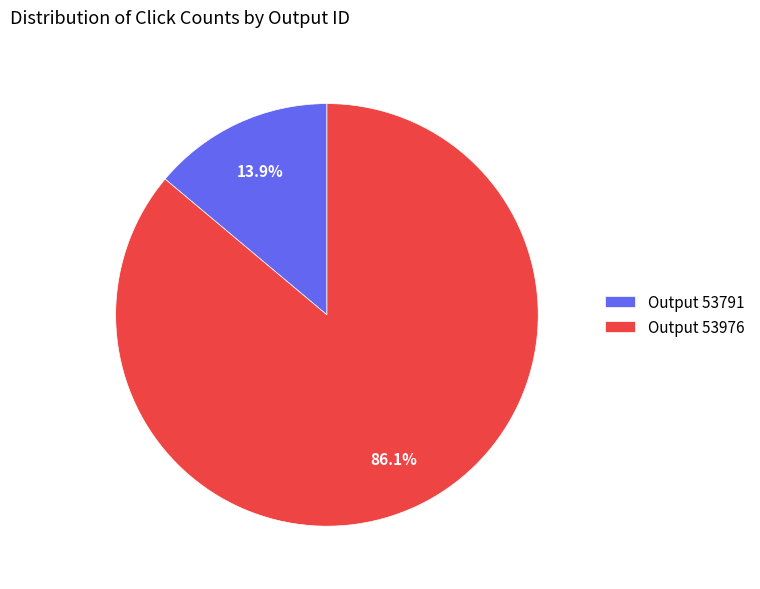

Between Output 53976 and Output 53791, which is larger?

Output 53976